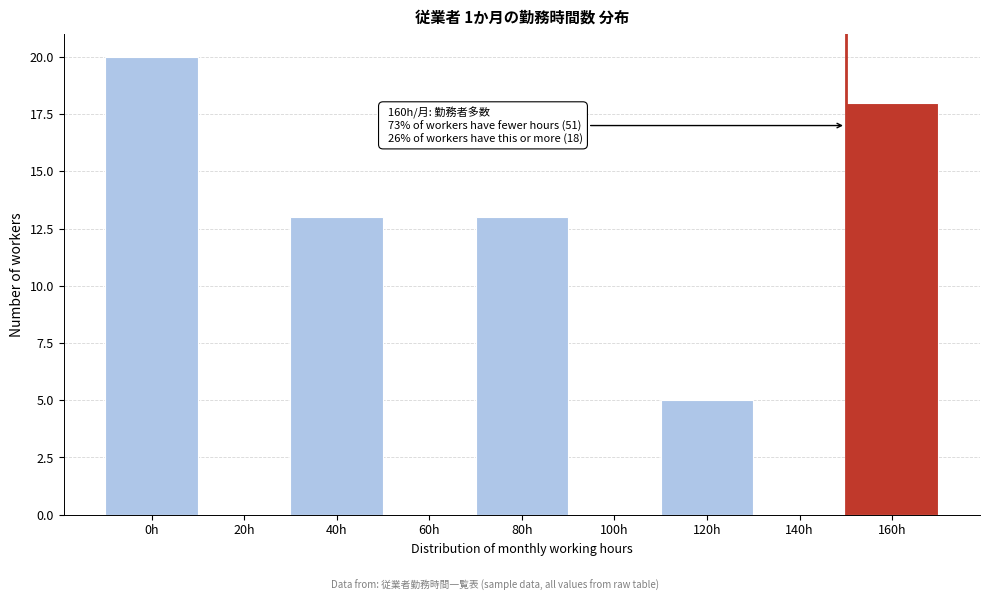

Reading right to left, list all the values displayed in this chart.

160h=18	140h=0	120h=5	100h=0	80h=13	60h=0	40h=13	20h=0	0h=20